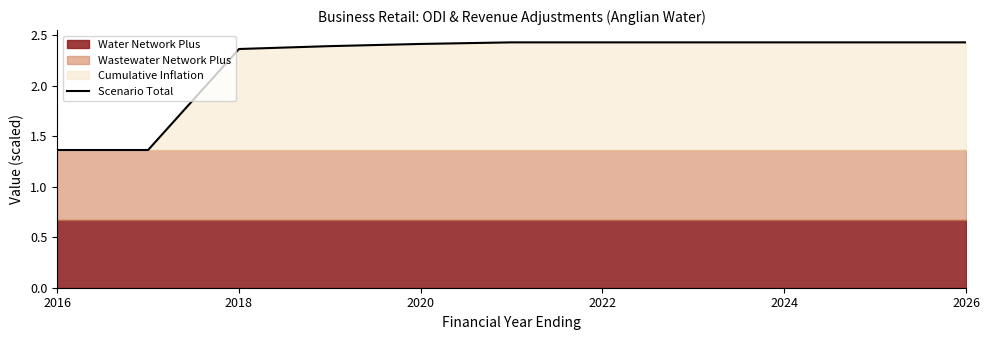

Count the values in the range 2 to 3.

9